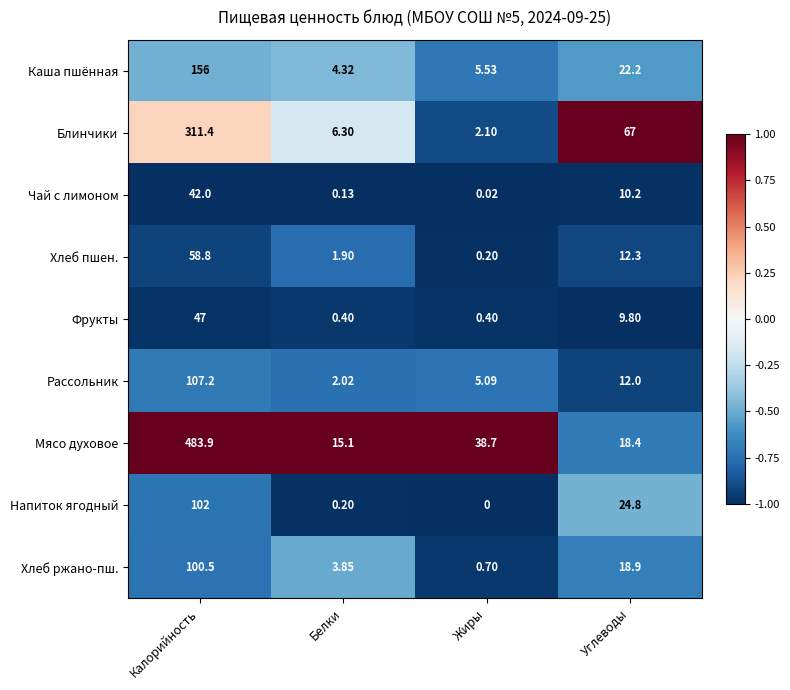

Which series has the largest range (max minus min)?

Мясо духовое